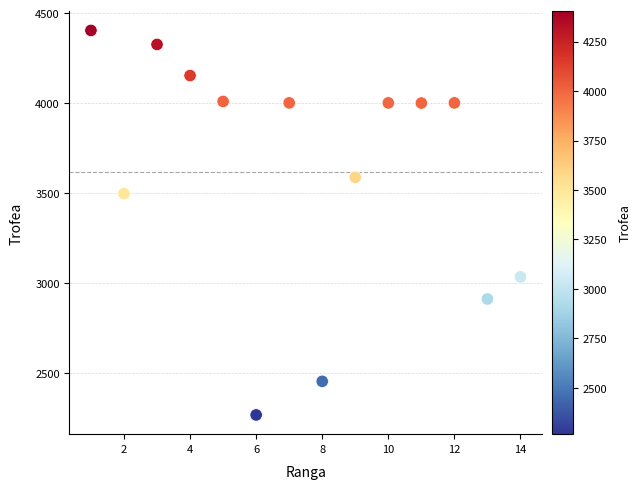

What Y value in the scatter plot is closest to 3334?

3496